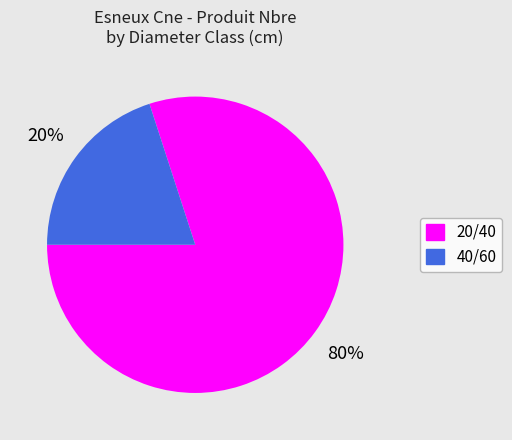

What is the smallest slice in the pie chart?

40/60